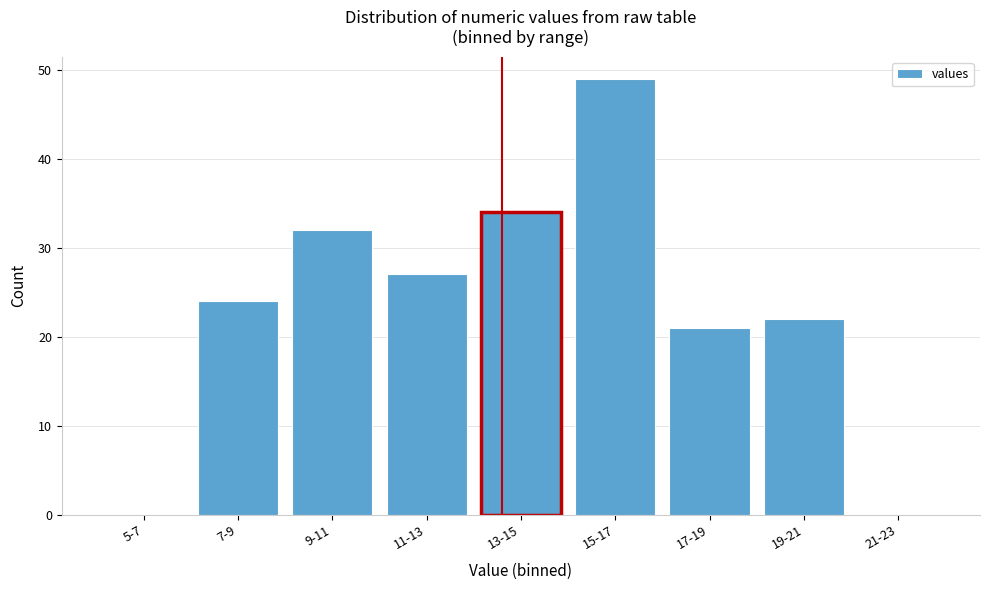

Reading left to right, transcribe all the data shown in this chart.

5-7=0	7-9=24	9-11=32	11-13=27	13-15=34	15-17=49	17-19=21	19-21=22	21-23=0